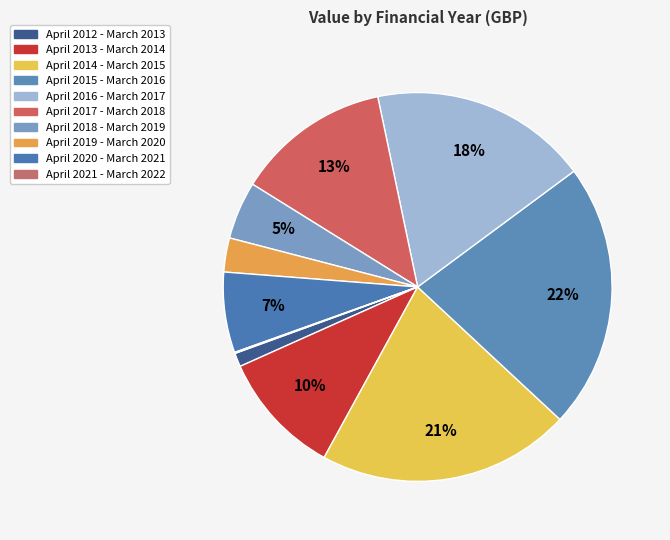

The April 2020 - March 2021 slice represents 7% of the pie. True or false?

True